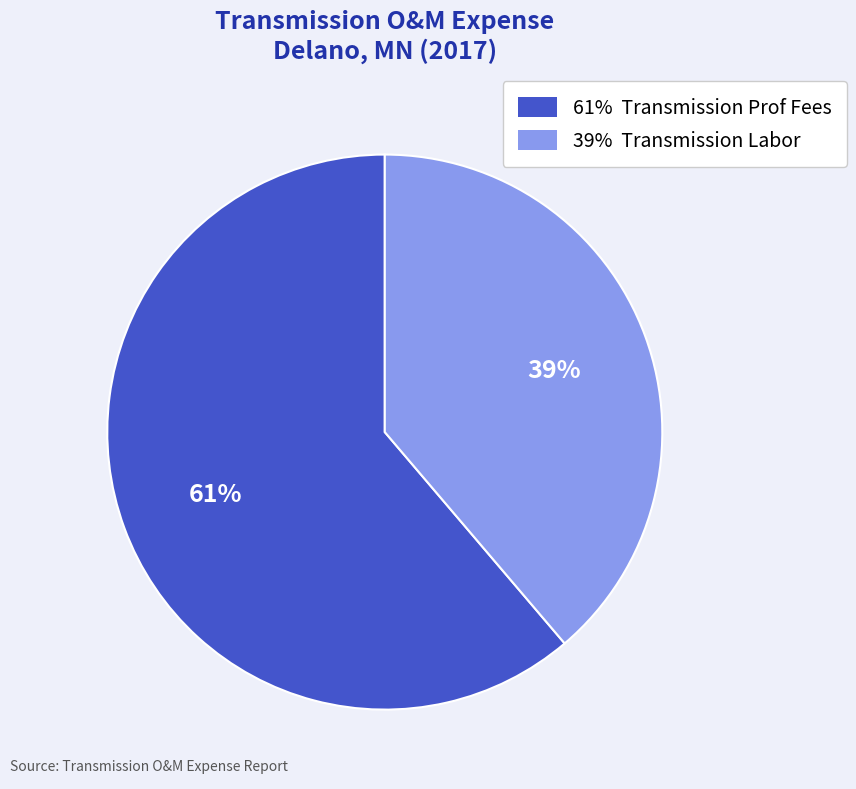

Is there any slice that represents more than half of the pie?

Yes